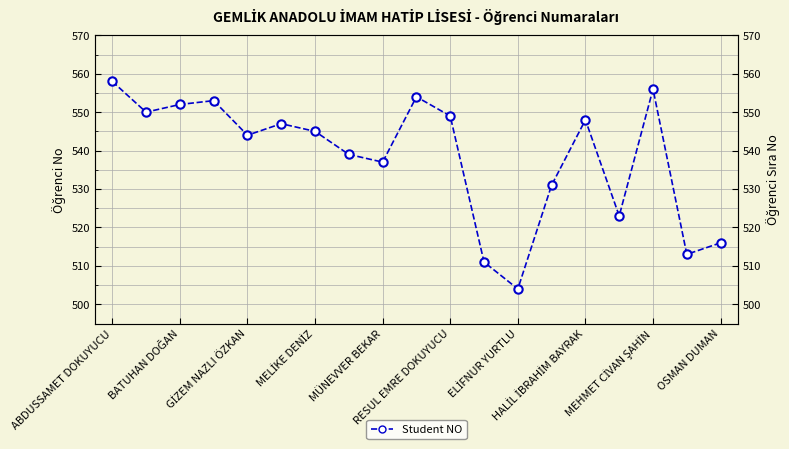

Where is the data nearest to the value 531?

13